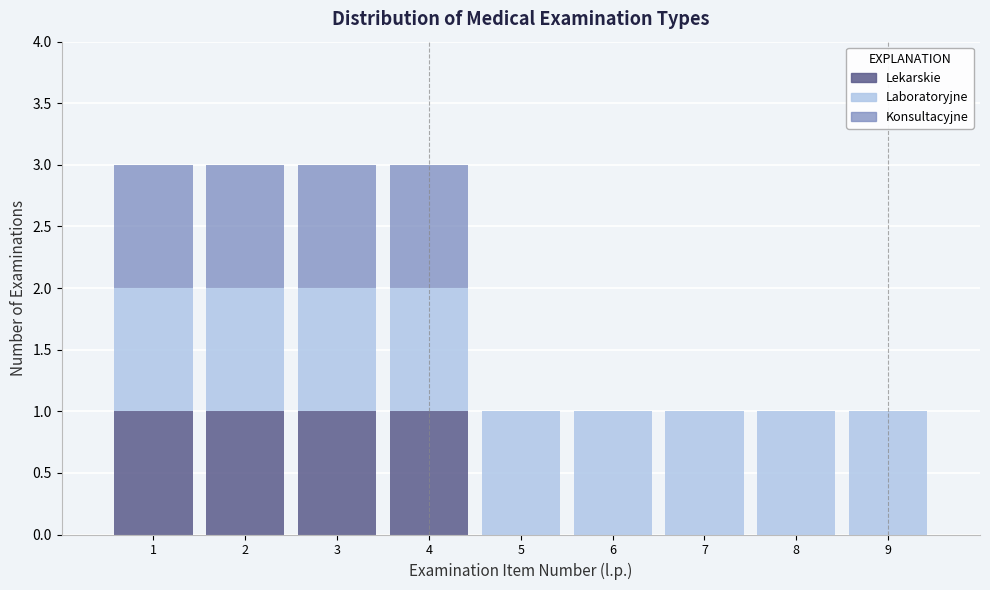

What is the total height of the stacked bar covering 3.5 to 4.5 on the x-axis? The values are not printed on the chart, so give them approximately, as read against the axis.

3